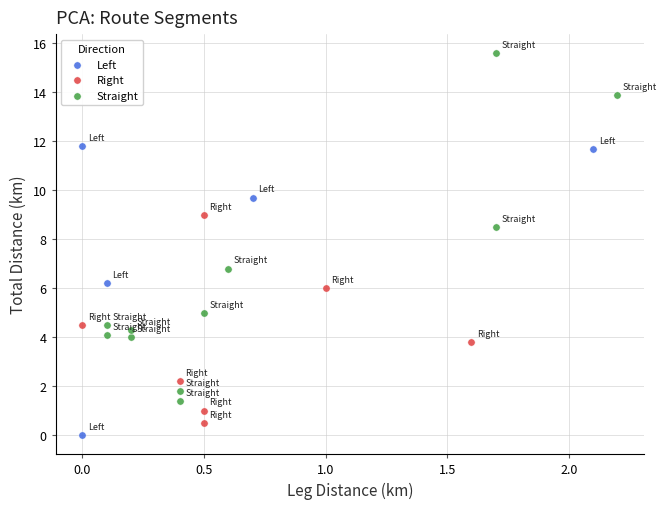

What are all the series names shown in the legend?

Left, Right, Straight